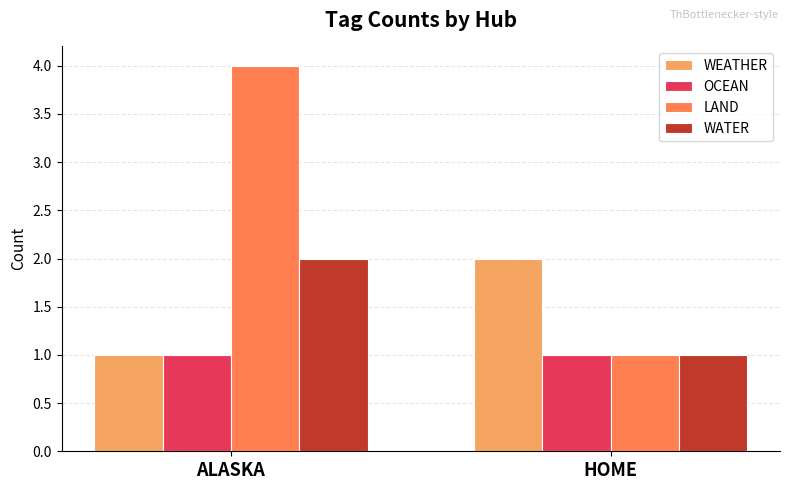

Does the chart contain stacked bars?

No